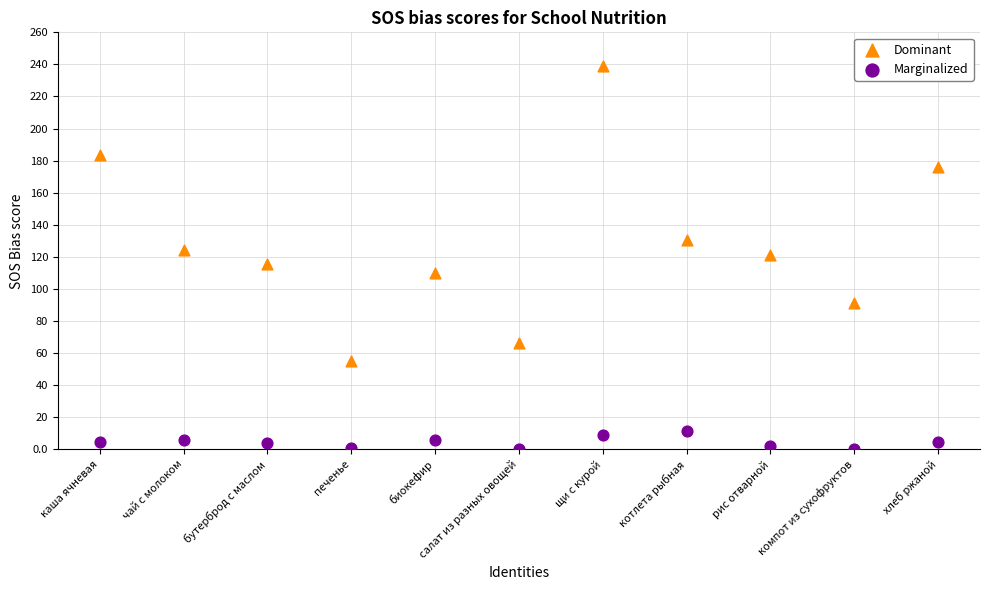

In the Dominant series, what Y value is closest to 147?

130.8